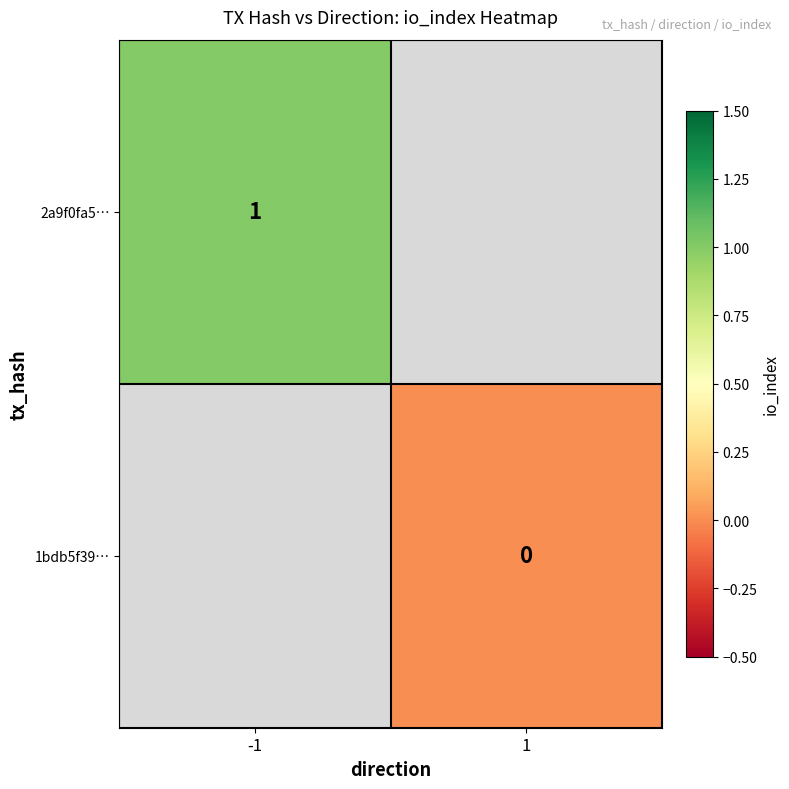

Is it true that 2a9f0fa5… equals 1 at -1?

True